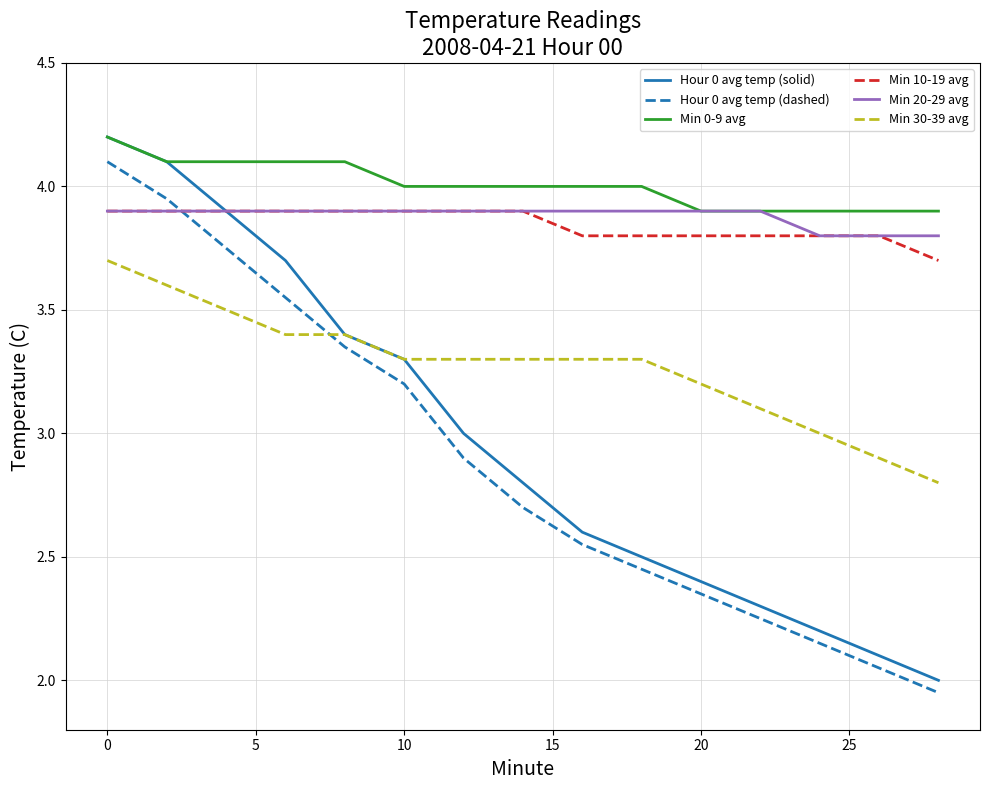

How many times do Hour 0 avg temp (dashed) and Min 30-39 avg cross each other?

1